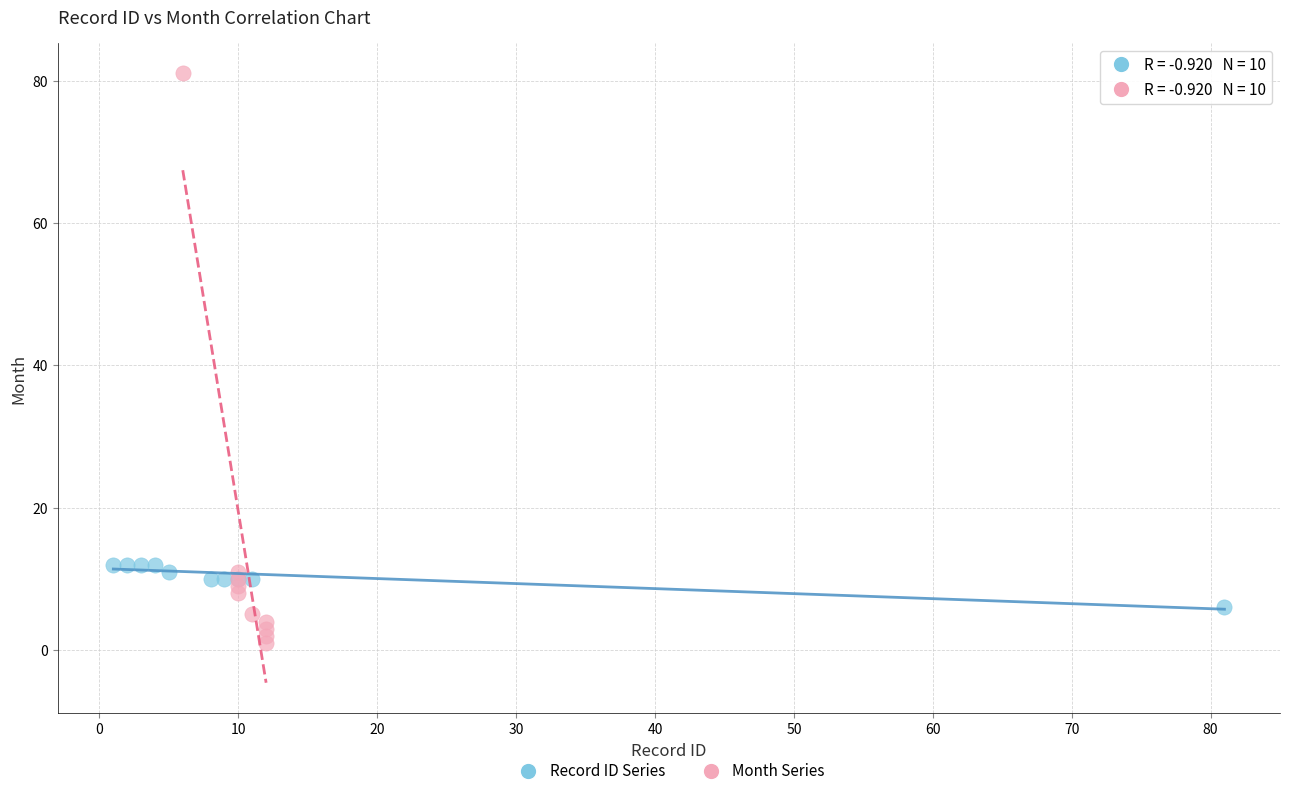

What are all the series names shown in the legend?

Record ID Series, Month Series